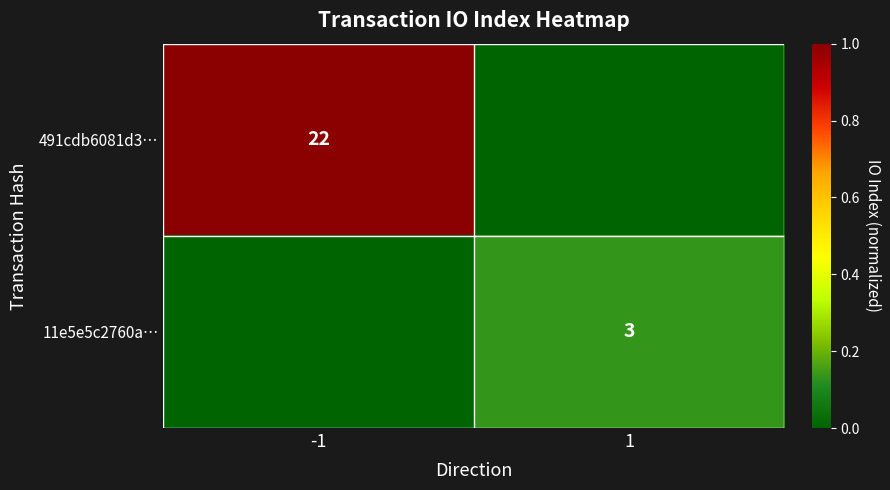

The value of 491cdb6081d3… at -1 is 22. True or false?

True